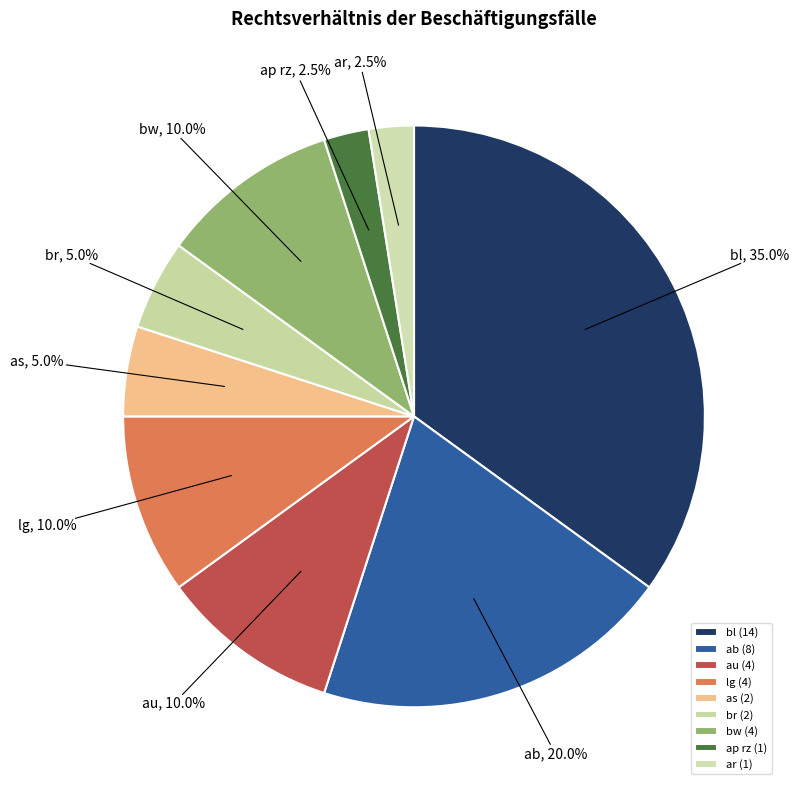

Does as represent more than half of the total?

No